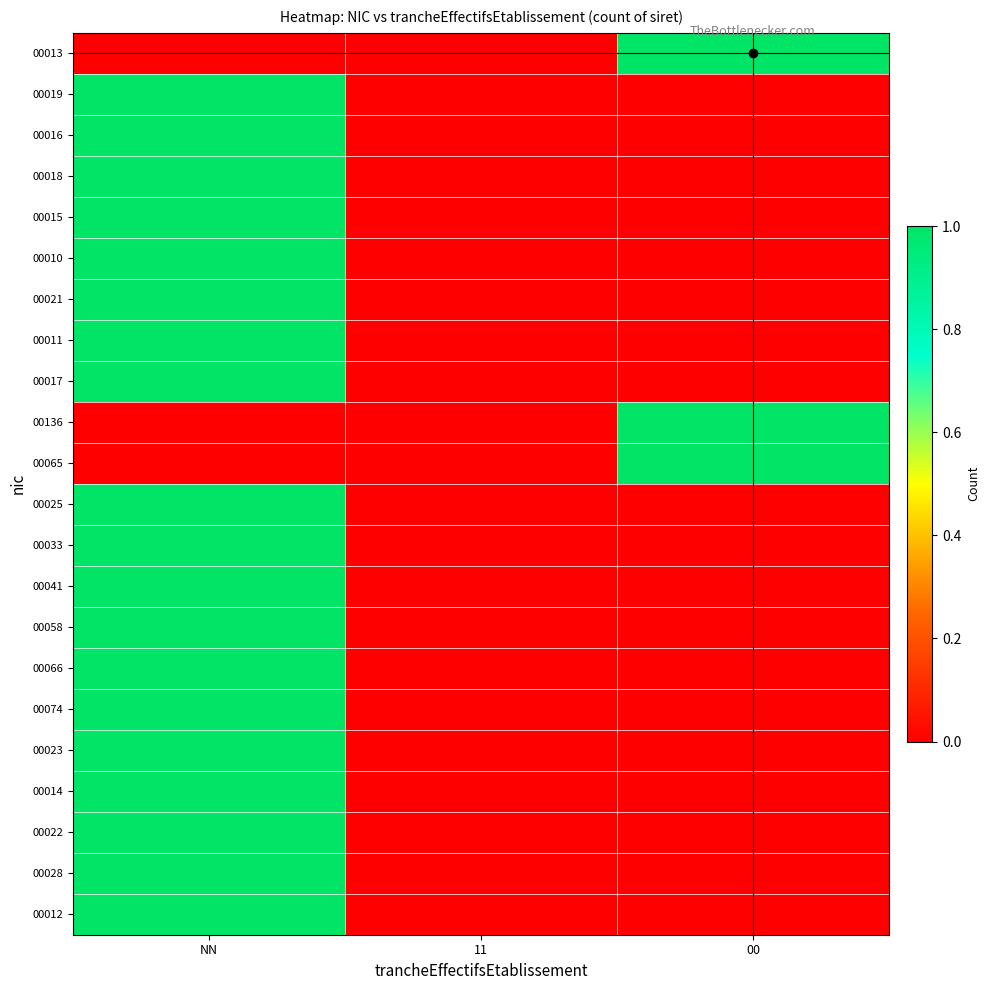

How many distinct data groups are displayed?

22